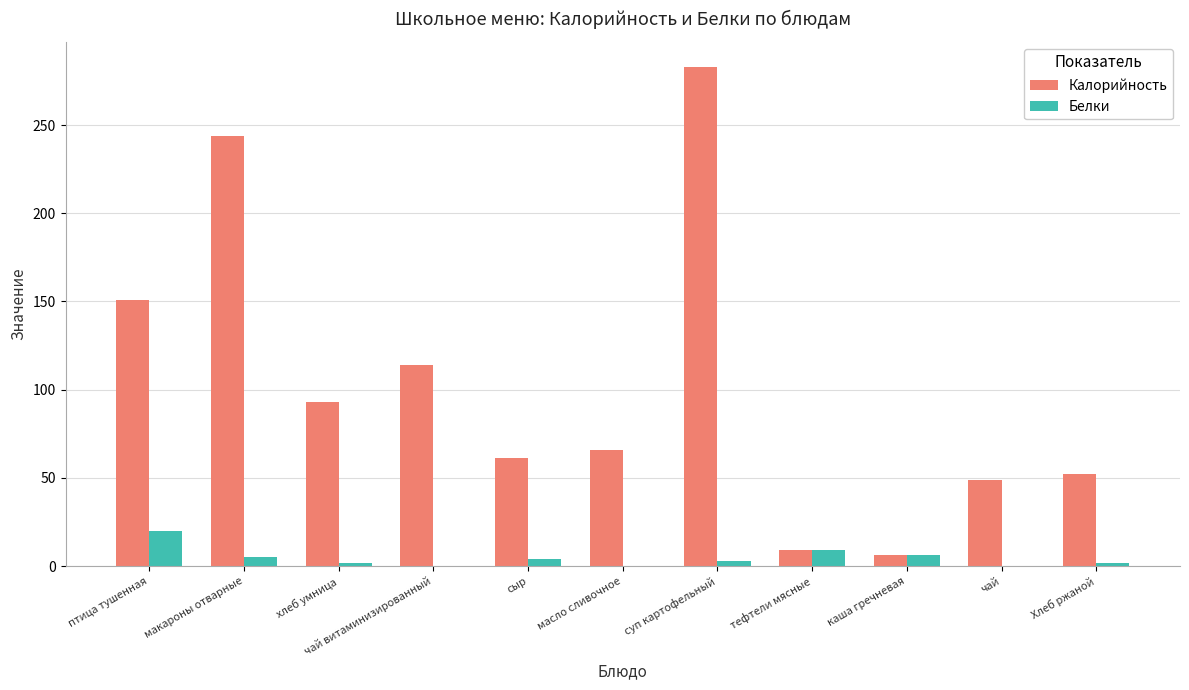

What is the average value of the Калорийность series?

103